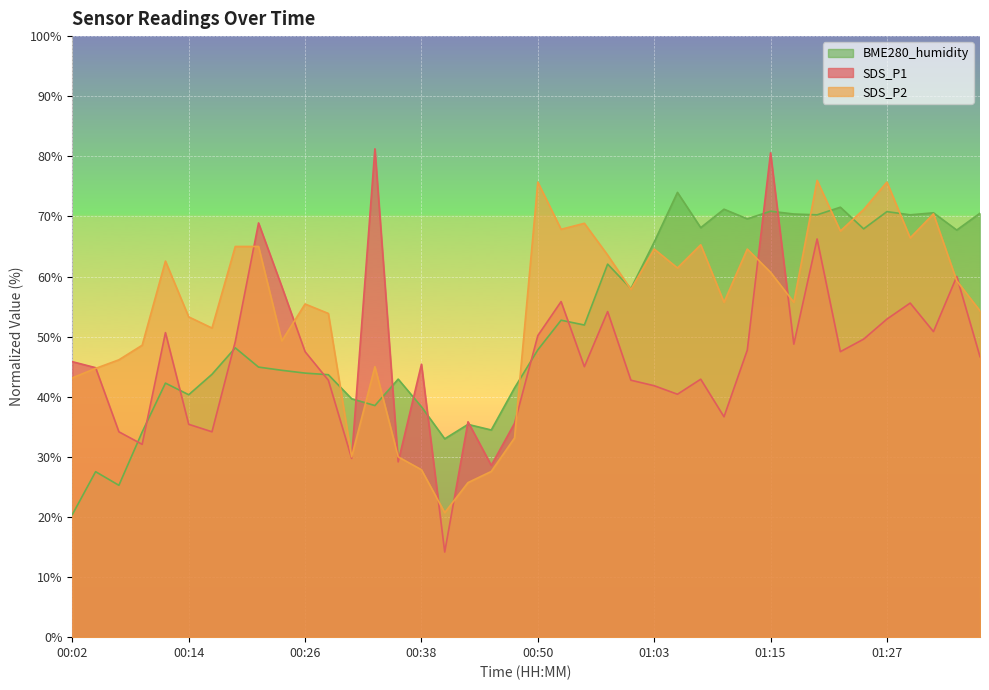

Which series has the widest spread of values?

SDS_P1